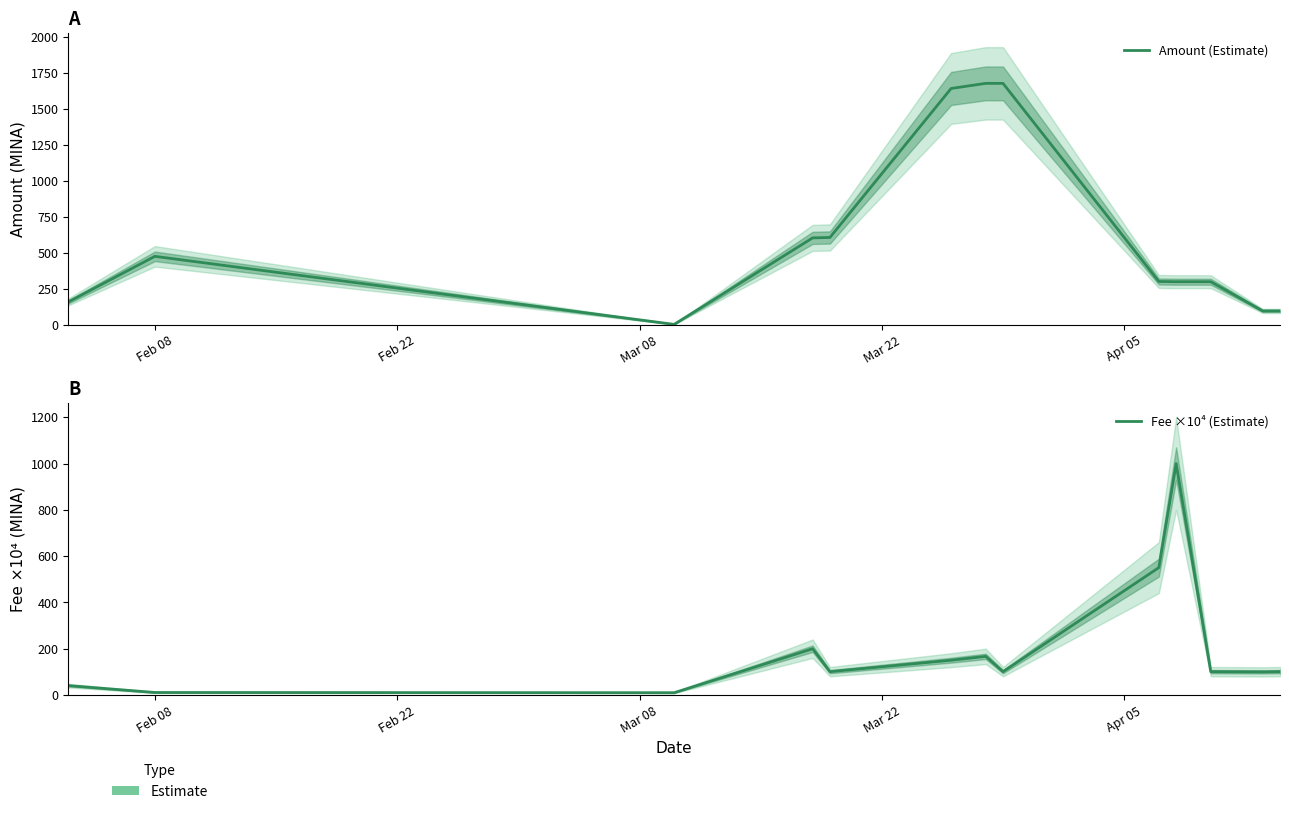

Which label corresponds to the smallest value in the chart?

Mar 08